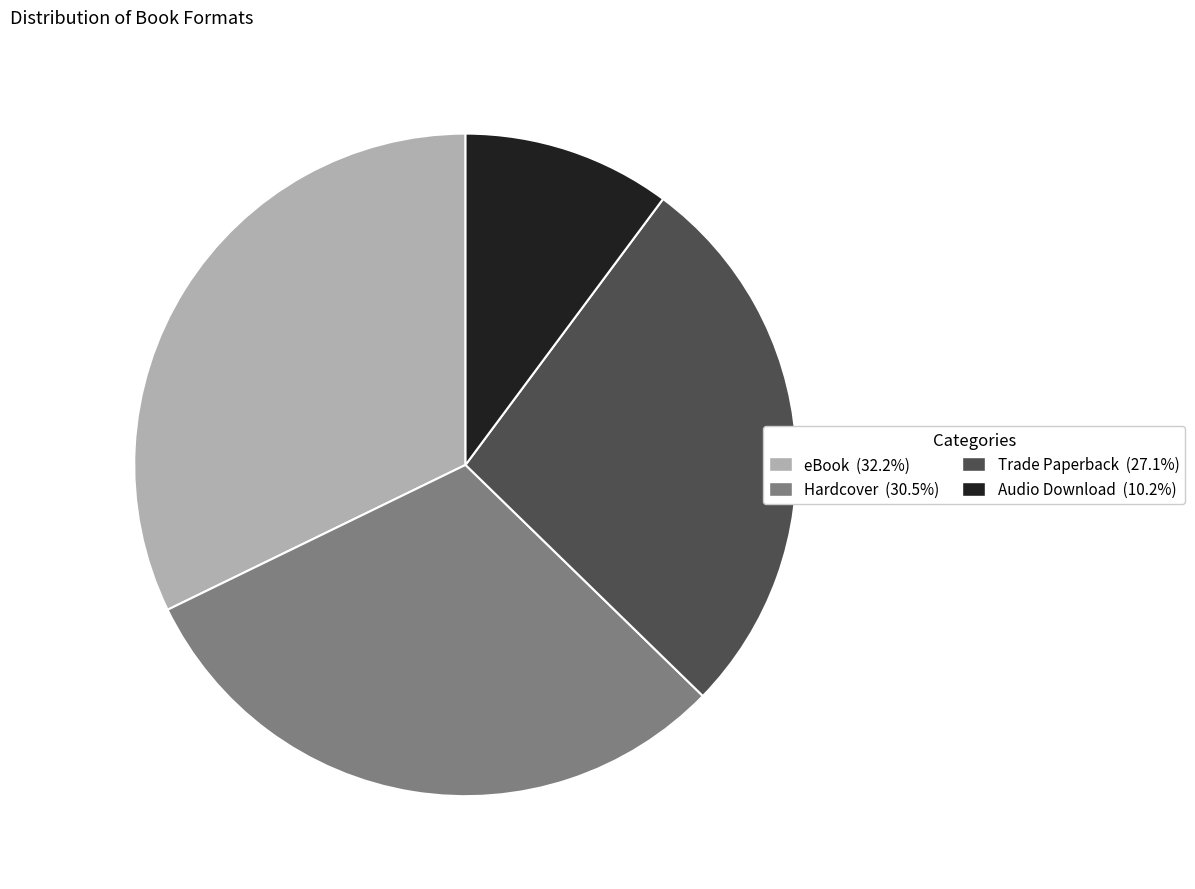

Does Audio Download account for over 50% of the chart?

No